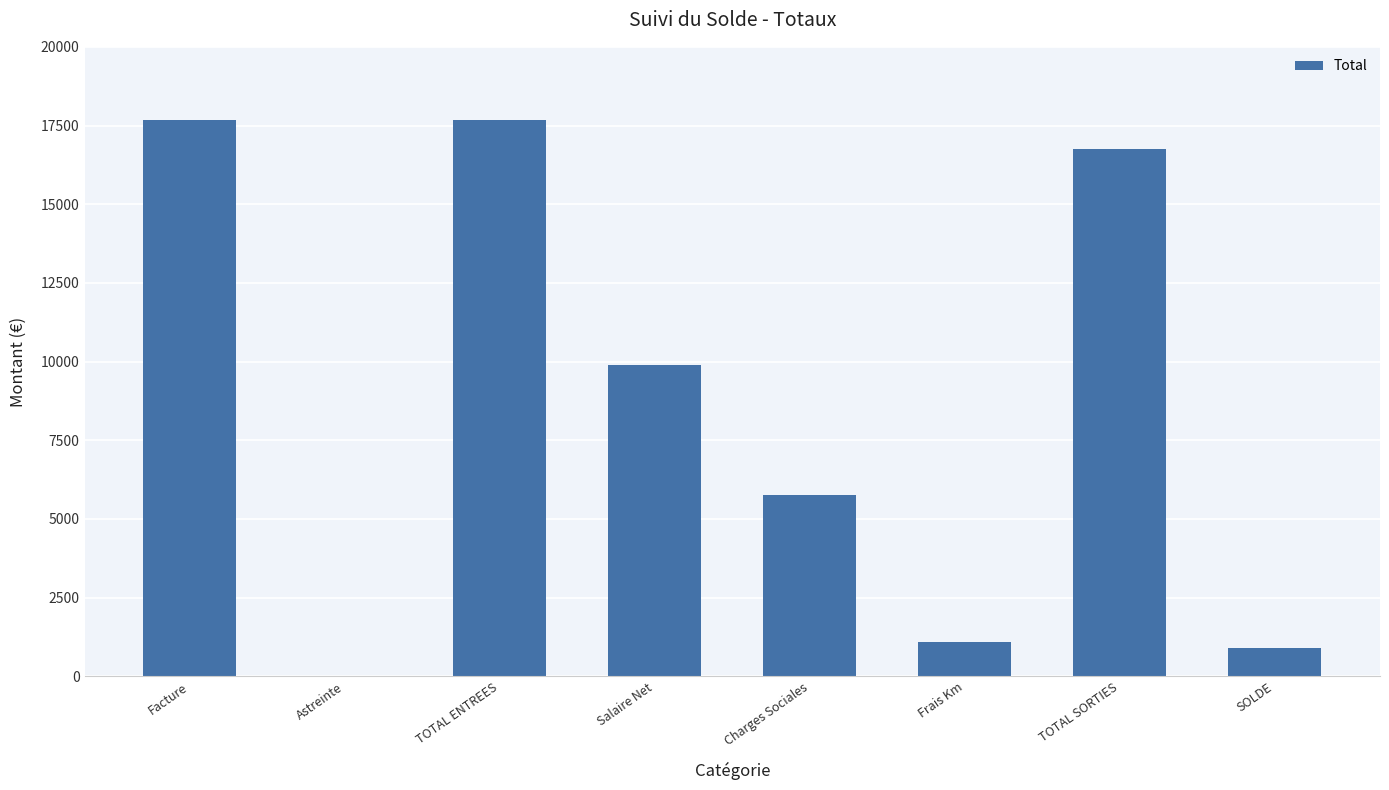

Which has a higher value, TOTAL SORTIES or Facture?

Facture